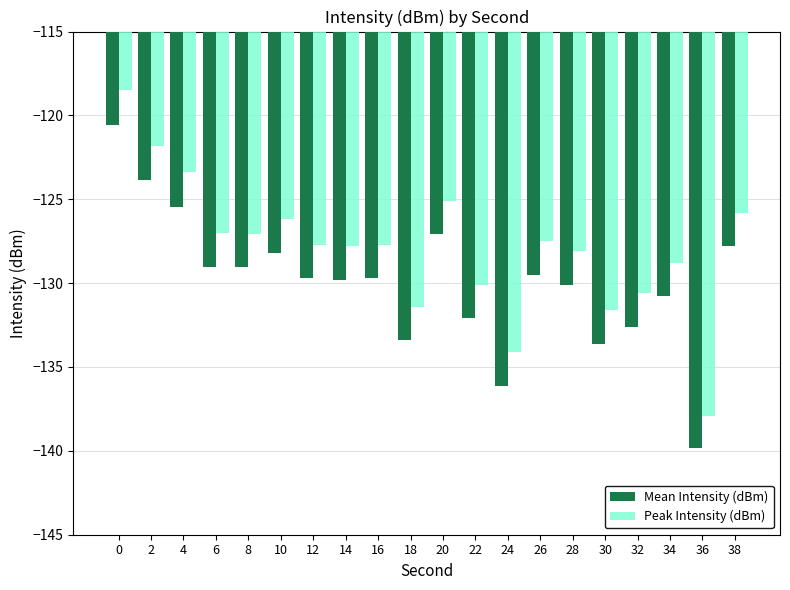

What is the difference between the Peak Intensity (dBm) values at 4 and 32?

7.2